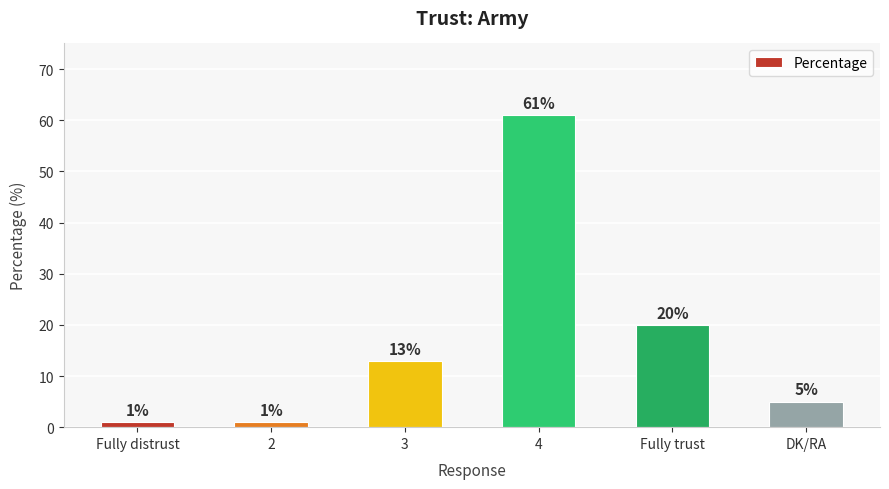

What position from the left is Fully distrust?

1